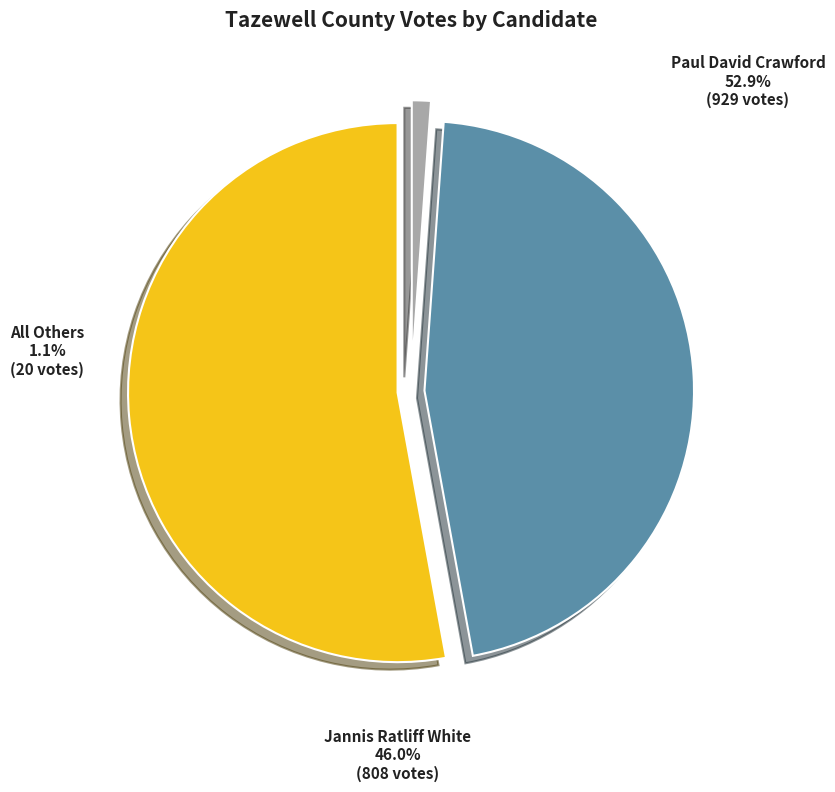

Approximately how many times larger is the value at Jannis Ratliff White compared to All Others?

40.4